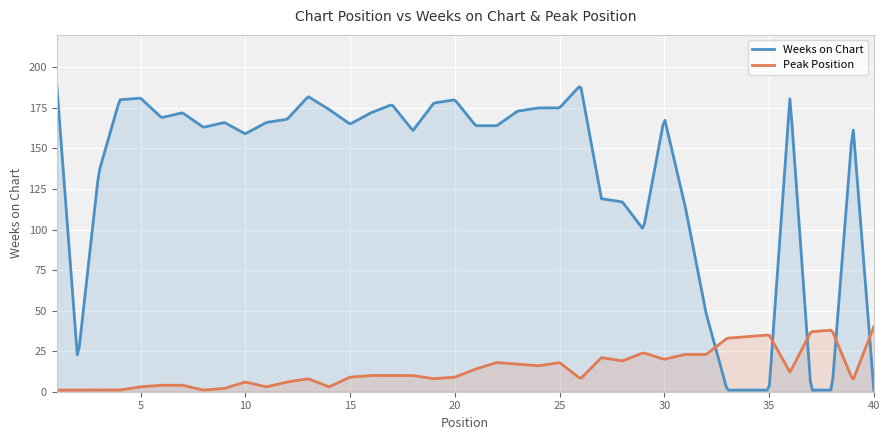

The Weeks on Chart series shows 189 at 26. True or false?

True